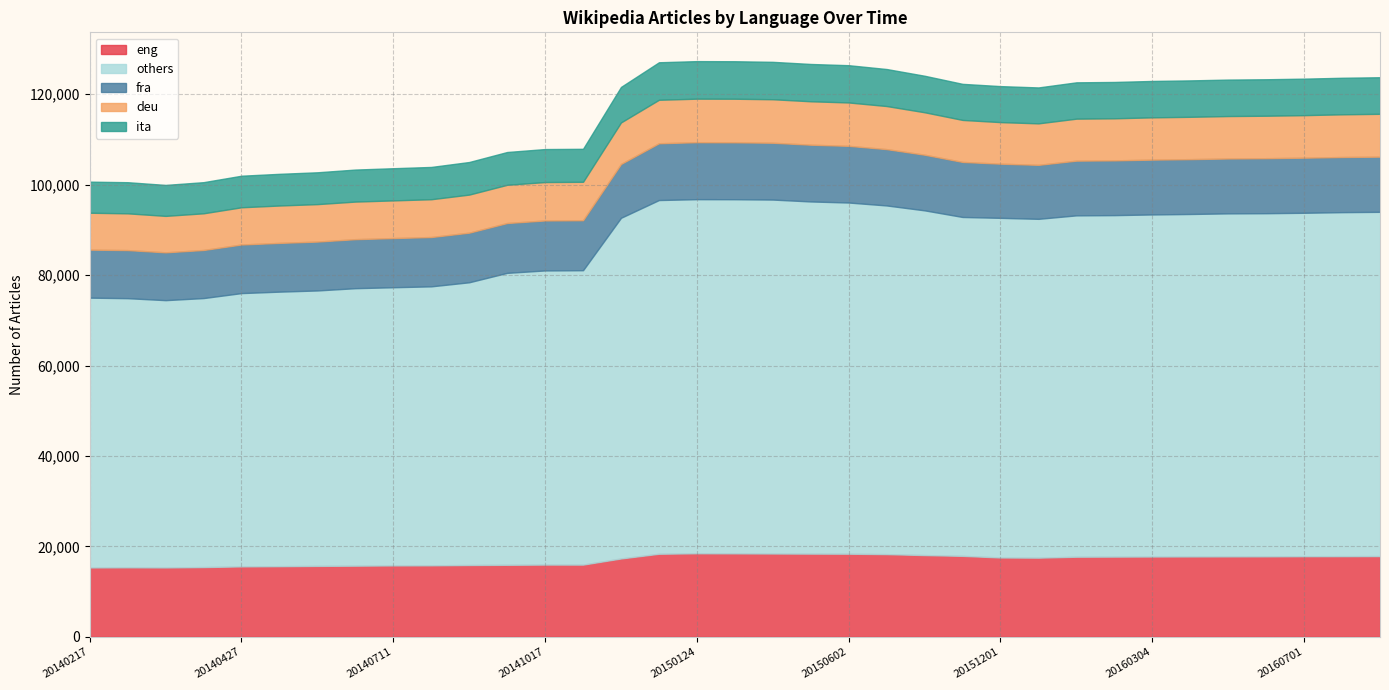

What is the value of the fra point at the 11th from the left?

10970